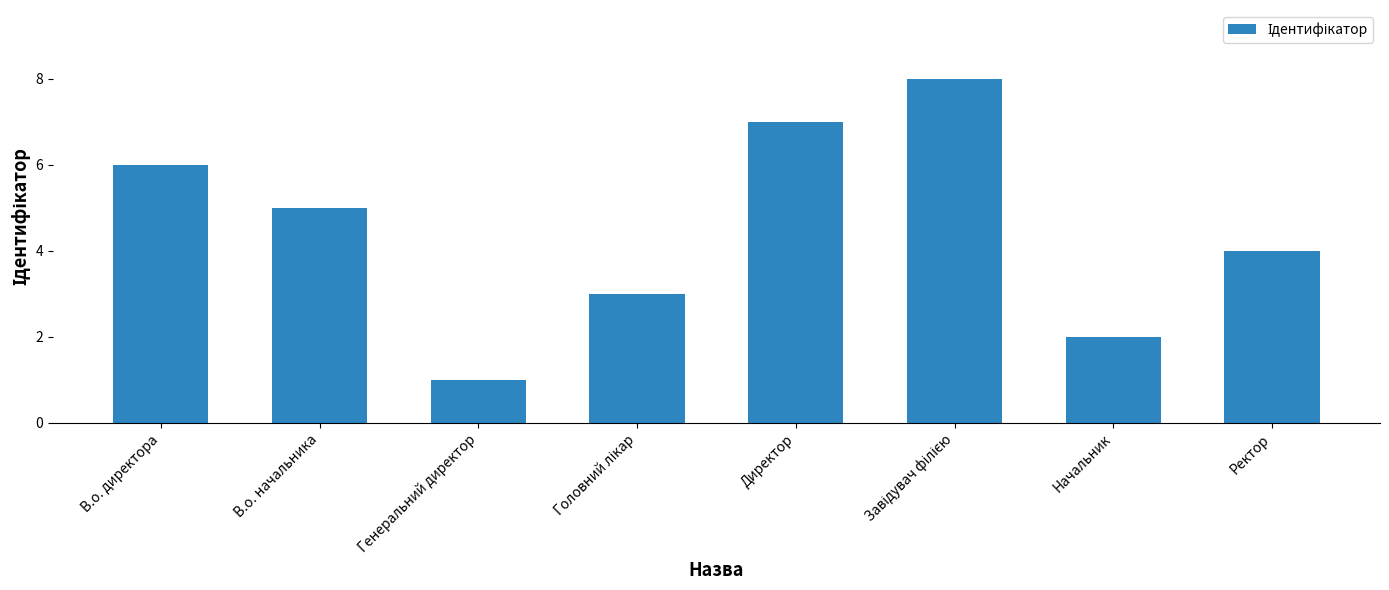

Which has a higher value, В.о. начальника or Ректор?

В.о. начальника